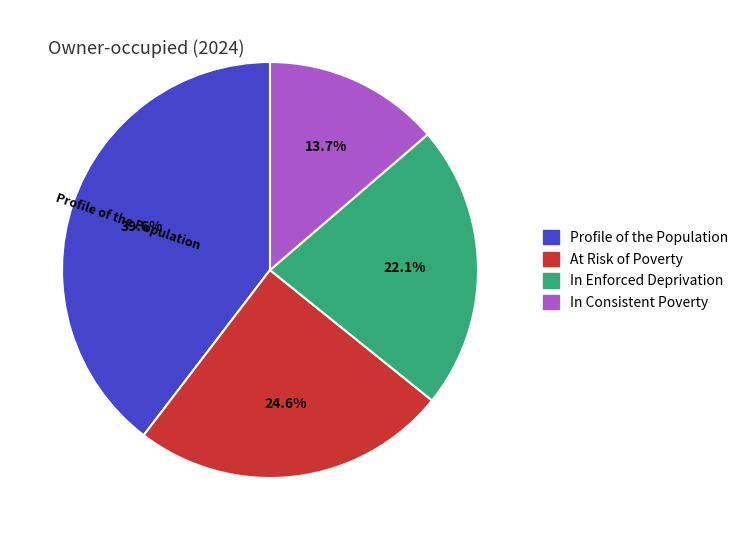

To the nearest percent, what portion does Profile of the Population represent?

40%